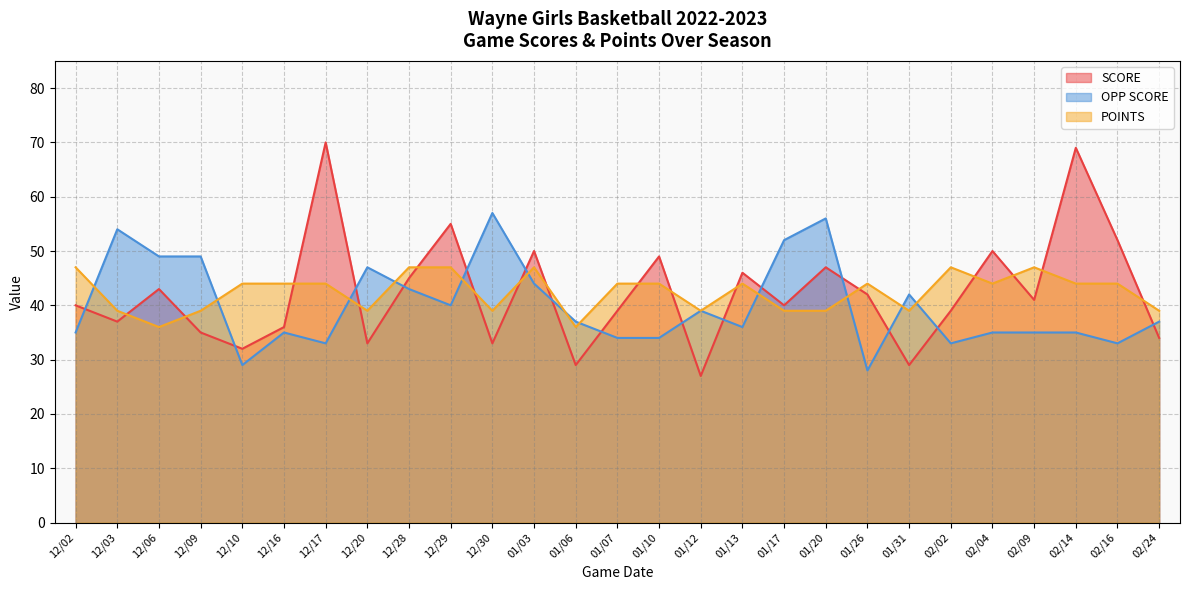

What are all the series names shown in the legend?

SCORE, OPP SCORE, POINTS